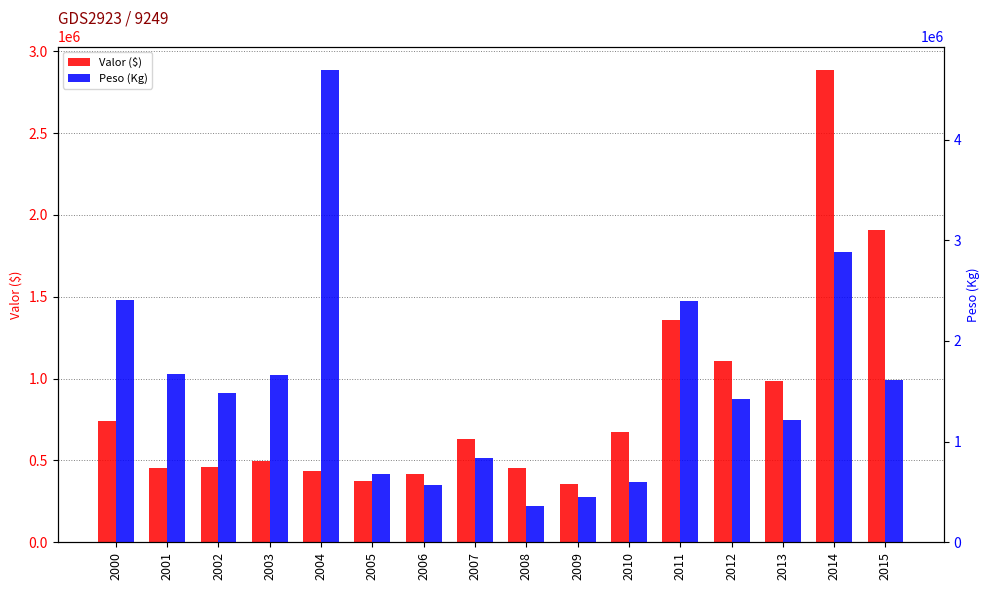

Is the value of Valor ($) at 2011 greater than the value of Peso (Kg) at 2000?

No